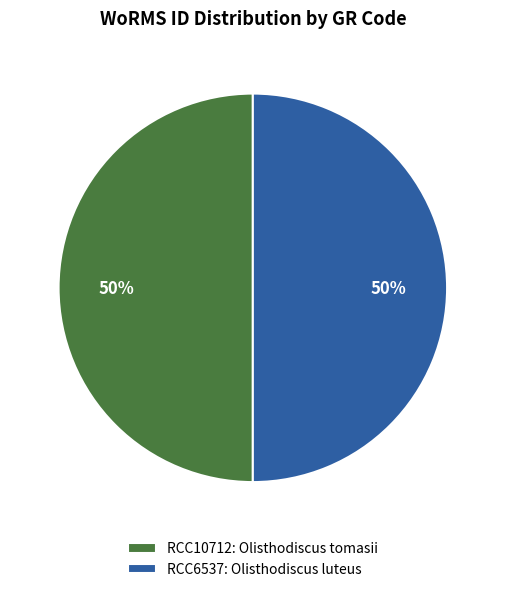

Combined, do RCC6537: Olisthodiscus luteus and RCC10712: Olisthodiscus tomasii account for over 50%?

Yes